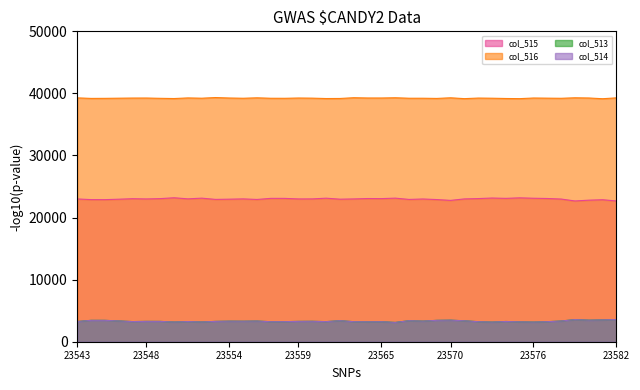

True or false: col_515 and col_514 intersect in this chart.

False